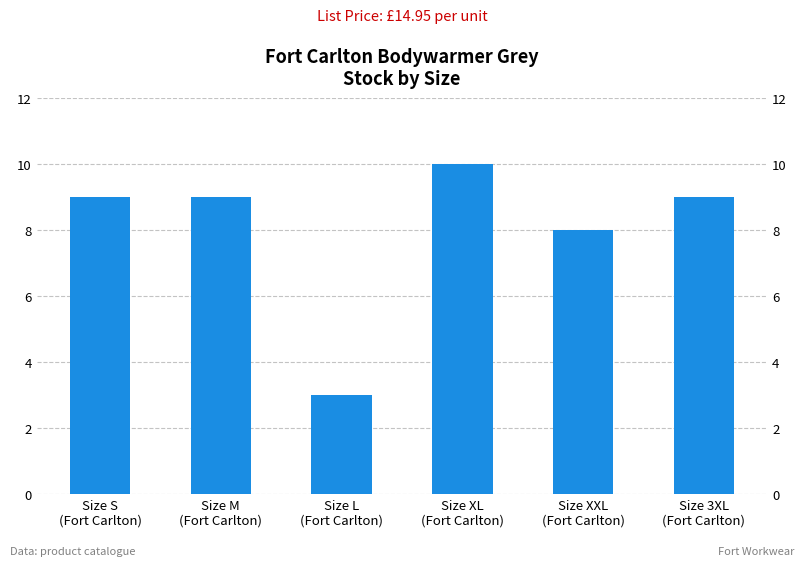

Is it true that the value at Size S
(Fort Carlton) is 9?

True